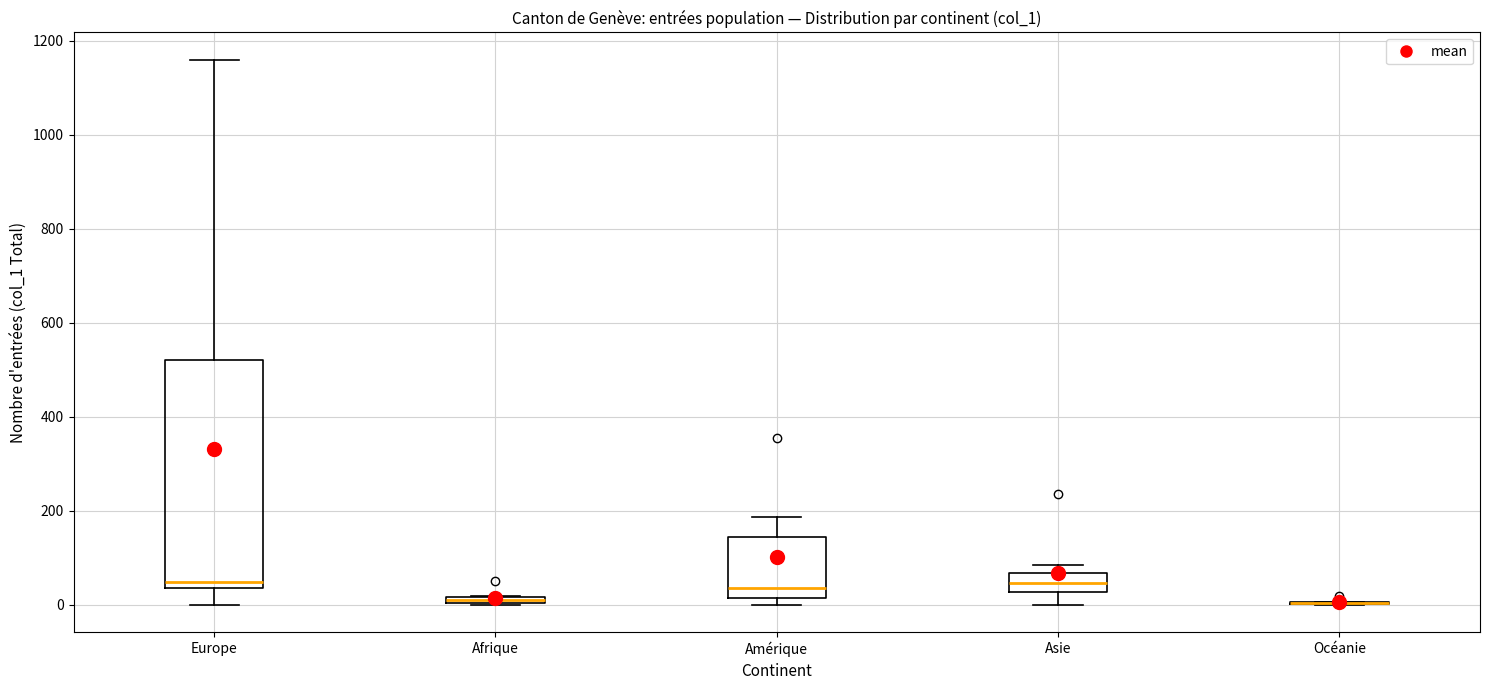

Comparing the boxes themselves (not the whiskers), which one is the tallest?

Europe